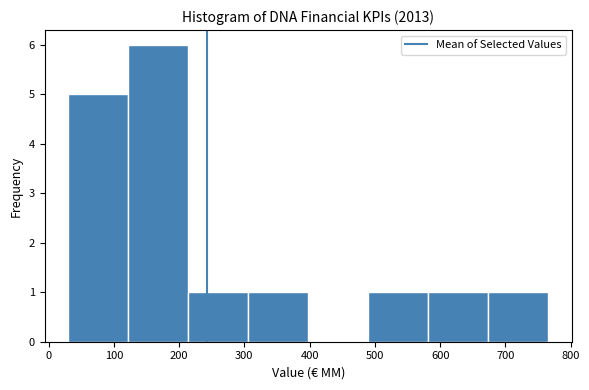

Reading left to right, list every bar in this chart as the range it spans on the x-axis followed by its height. Neither the bar edges nor the heights are printed on the chart, so give them approximately, as read against the axes.

30 to 120: 5
120 to 210: 6
210 to 310: 1
310 to 400: 1
400 to 490: 0
490 to 580: 1
580 to 670: 1
670 to 770: 1